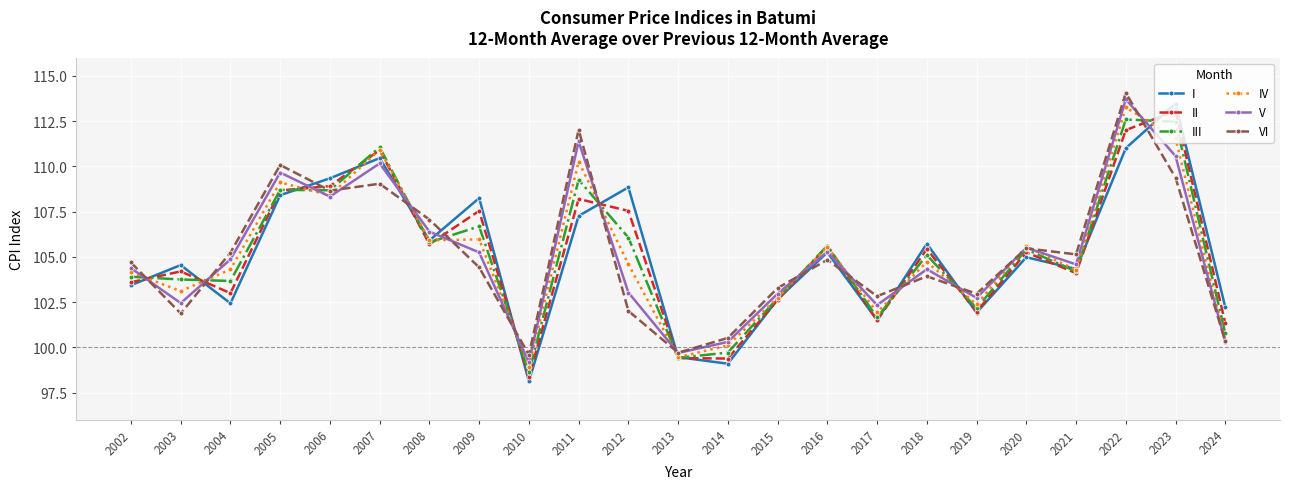

What is the difference between the highest and lowest values at 2003?

2.7